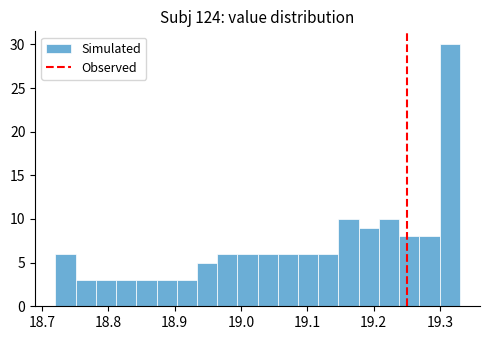

Read against the x-axis, roughly where is the centre of the tallest bar?

19.31